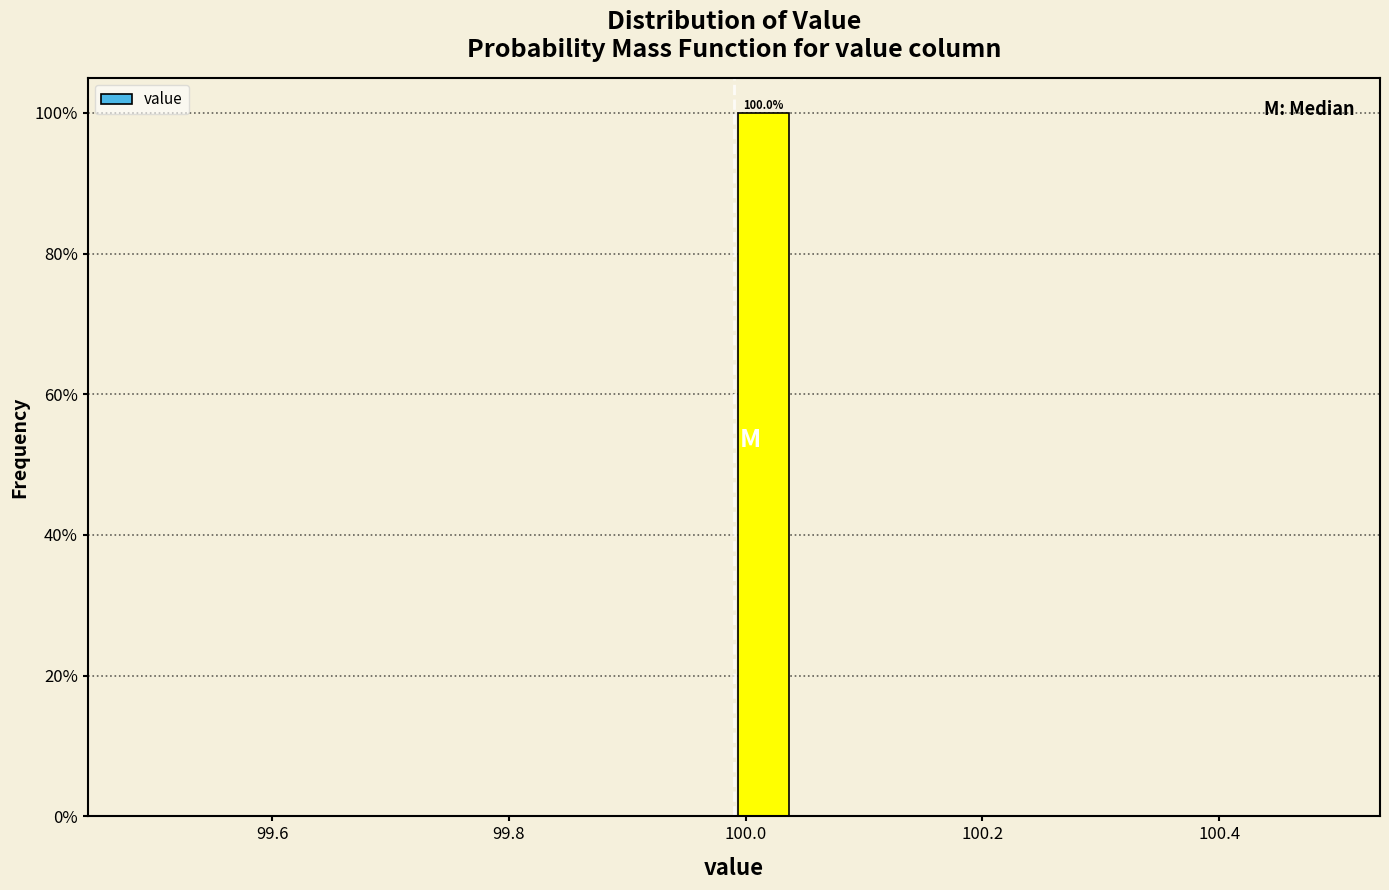

Around what value on the x-axis is the tallest bar? Give the approximate position of its centre, as read against the axis.

100.02